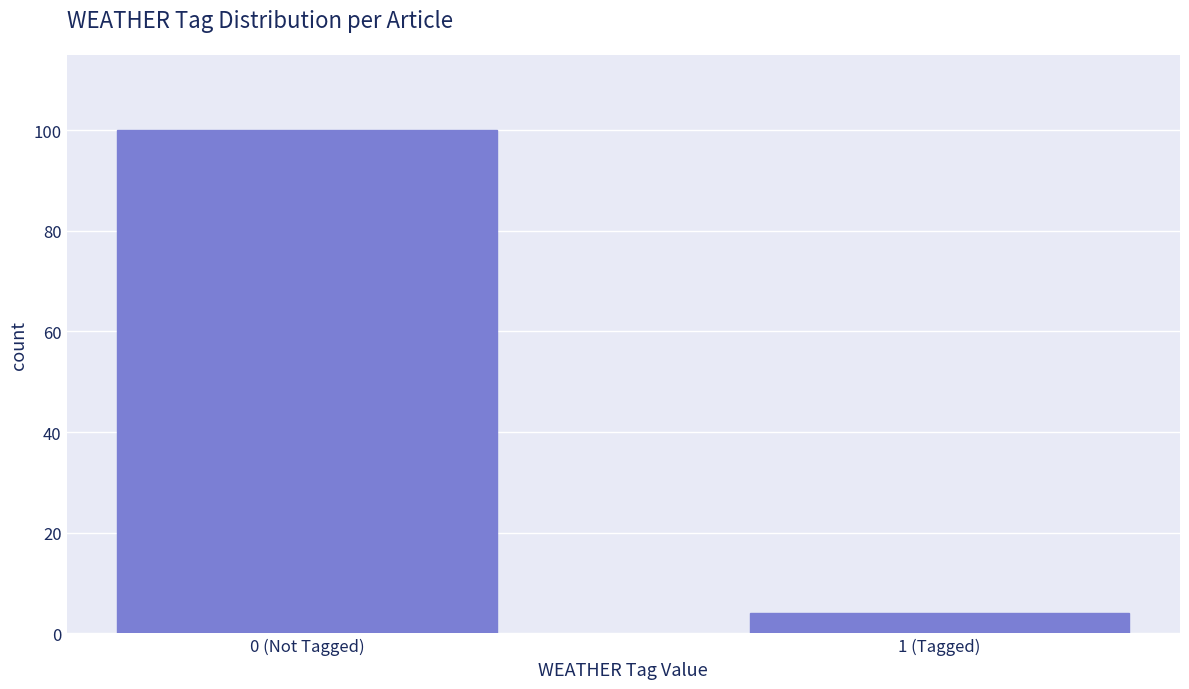

Reading right to left, extract all data points from this chart.

4	100